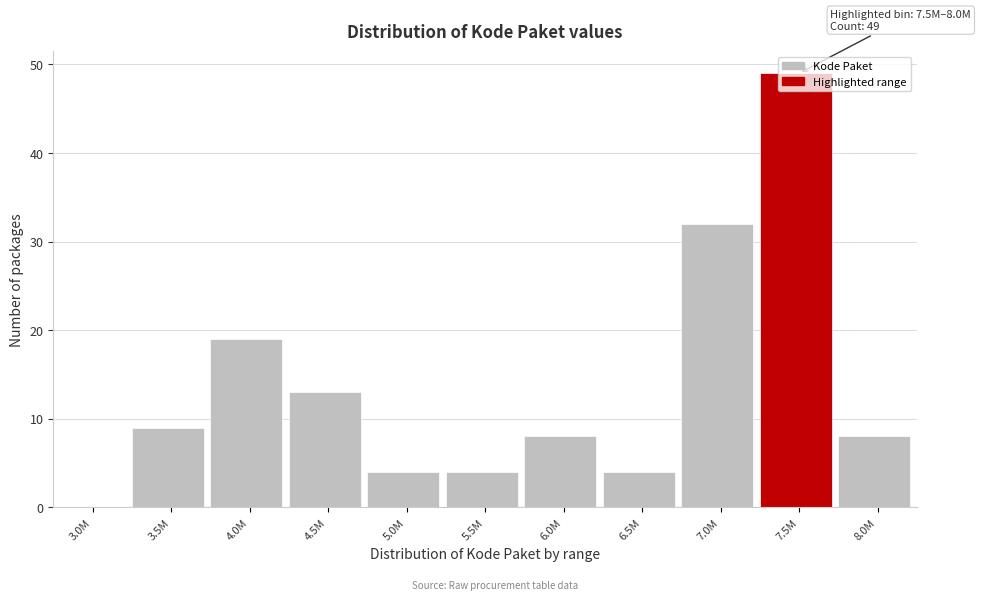

Which category has the highest value across all series?

7.5M